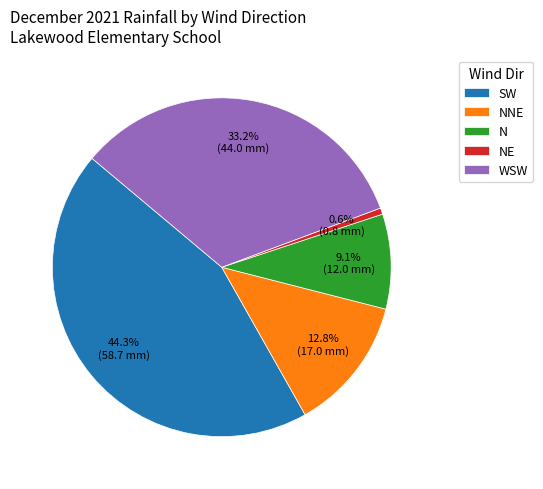

Which category has the biggest portion of the pie?

SW